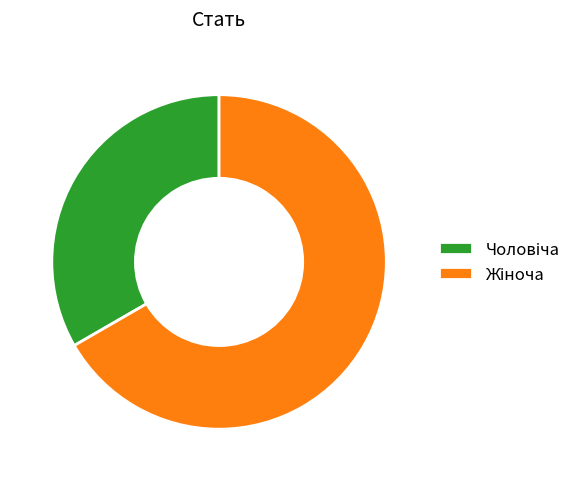

Does any single category account for the majority?

Yes